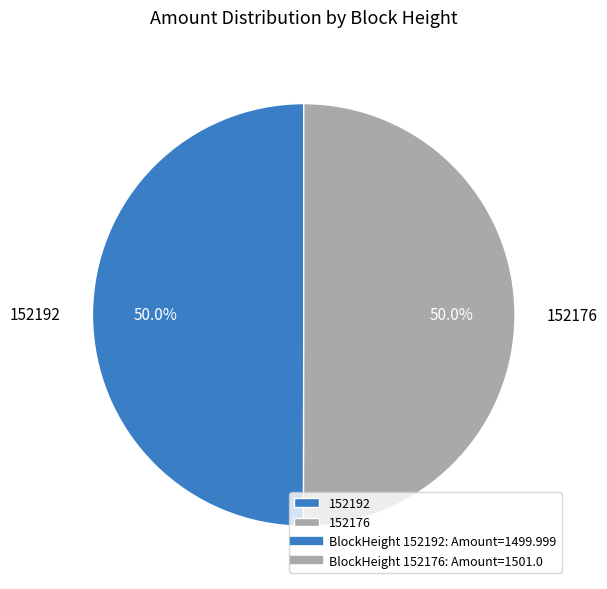

To the nearest percent, what is the combined percentage of 152192 and 152176?

100%